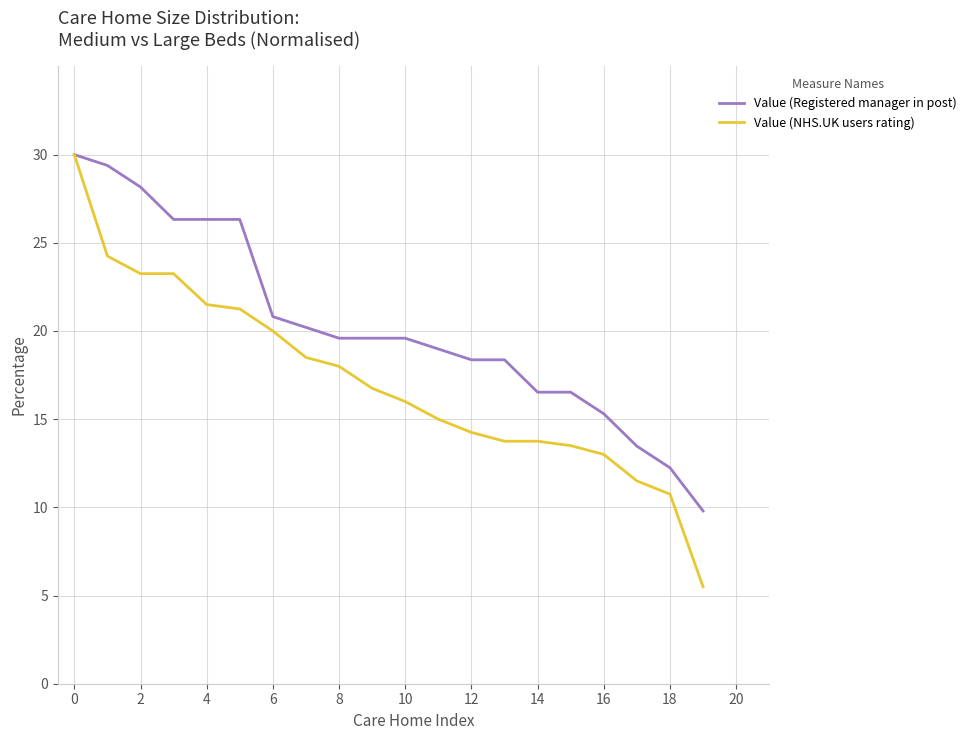

Which series has the largest range (max minus min)?

Value (NHS.UK users rating)